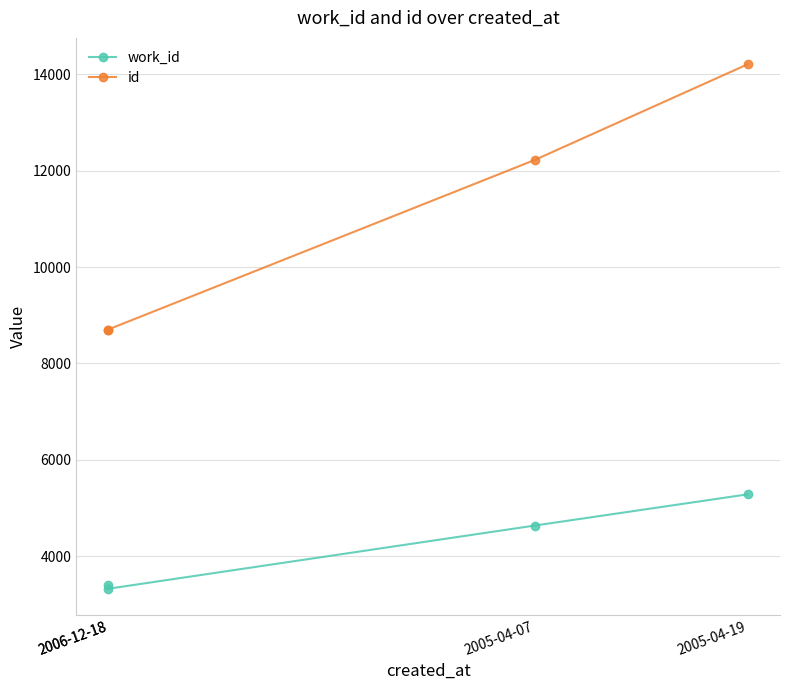

What is the difference between the maximum and minimum values in the id series?

5503